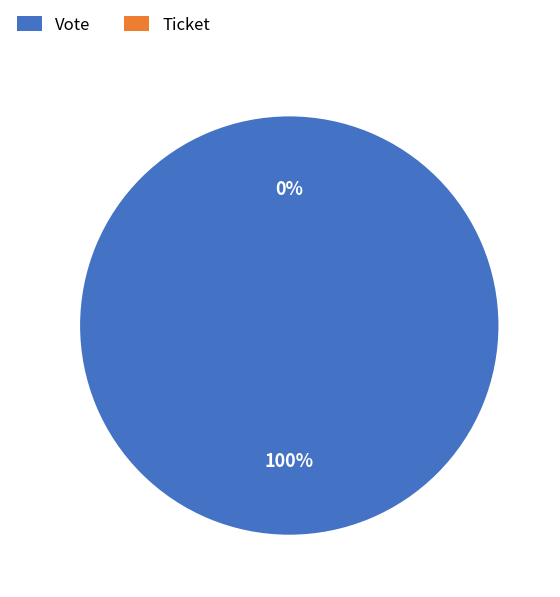

What percentage do Ticket and Vote together represent?

100.0%